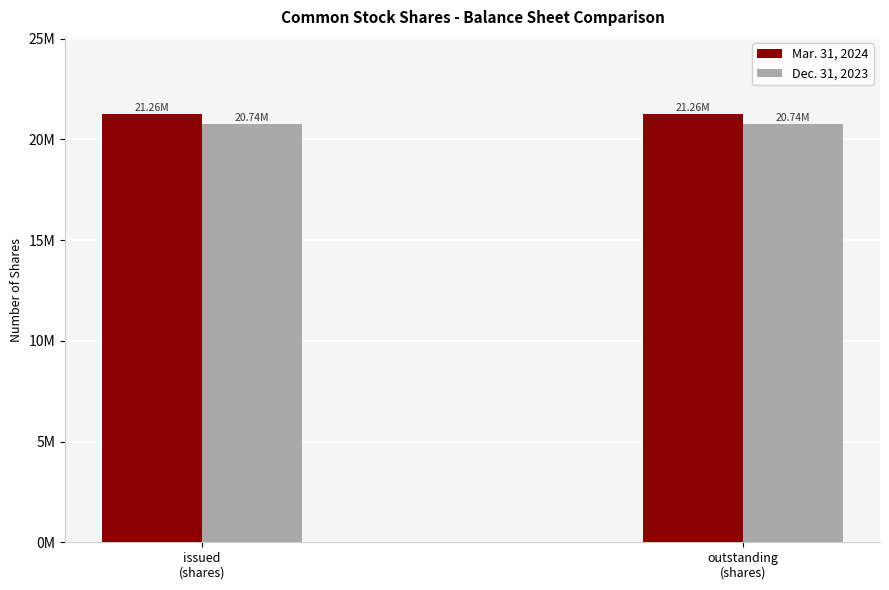

Rank the series by their average value, from highest to lowest.

Mar. 31, 2024, Dec. 31, 2023